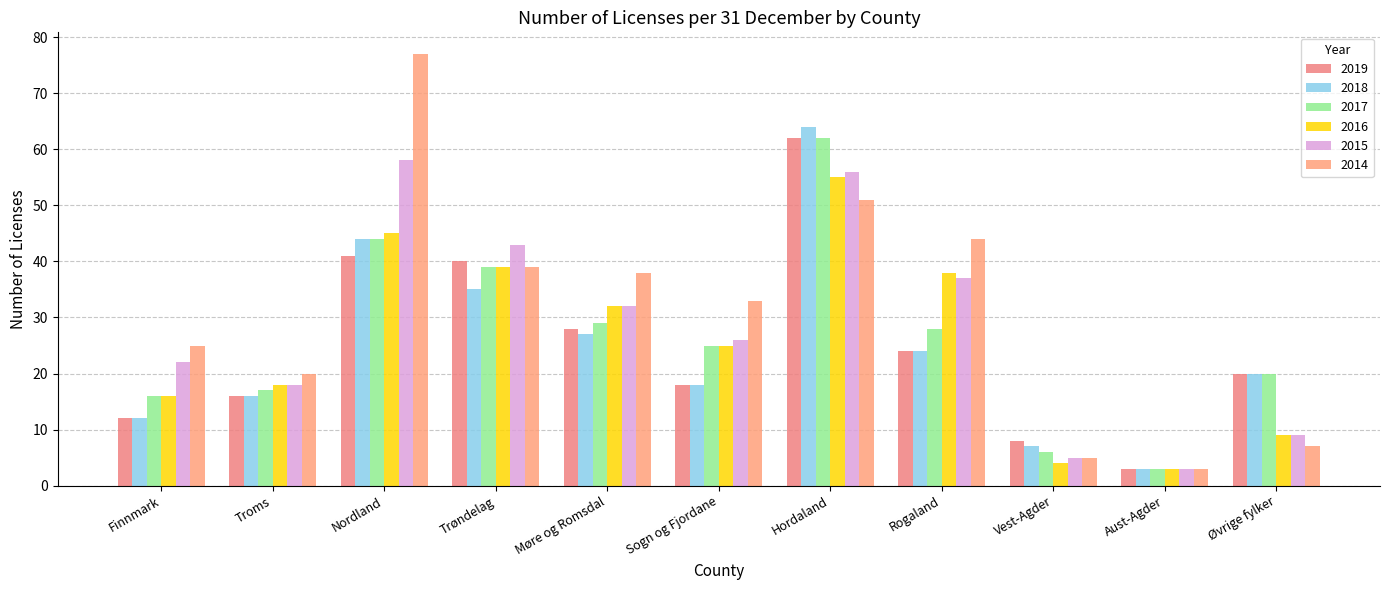

Which series changed the most between Hordaland and Rogaland?

2018